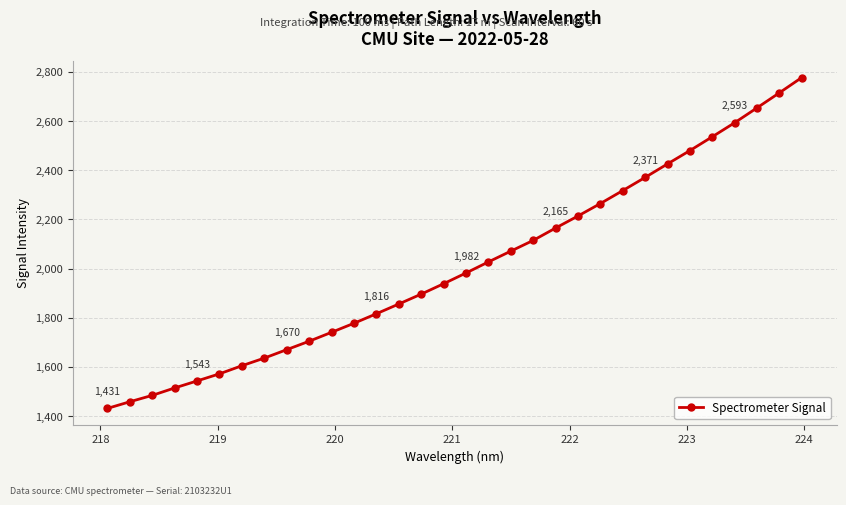

How many categories are shown in the chart?

32